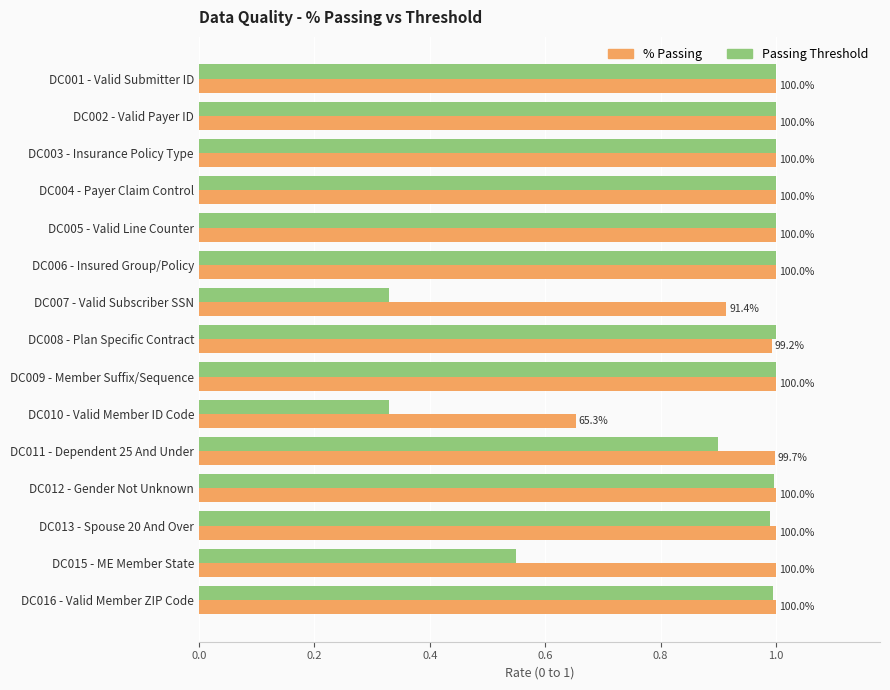

What are all the series names shown in the legend?

% Passing, Passing Threshold